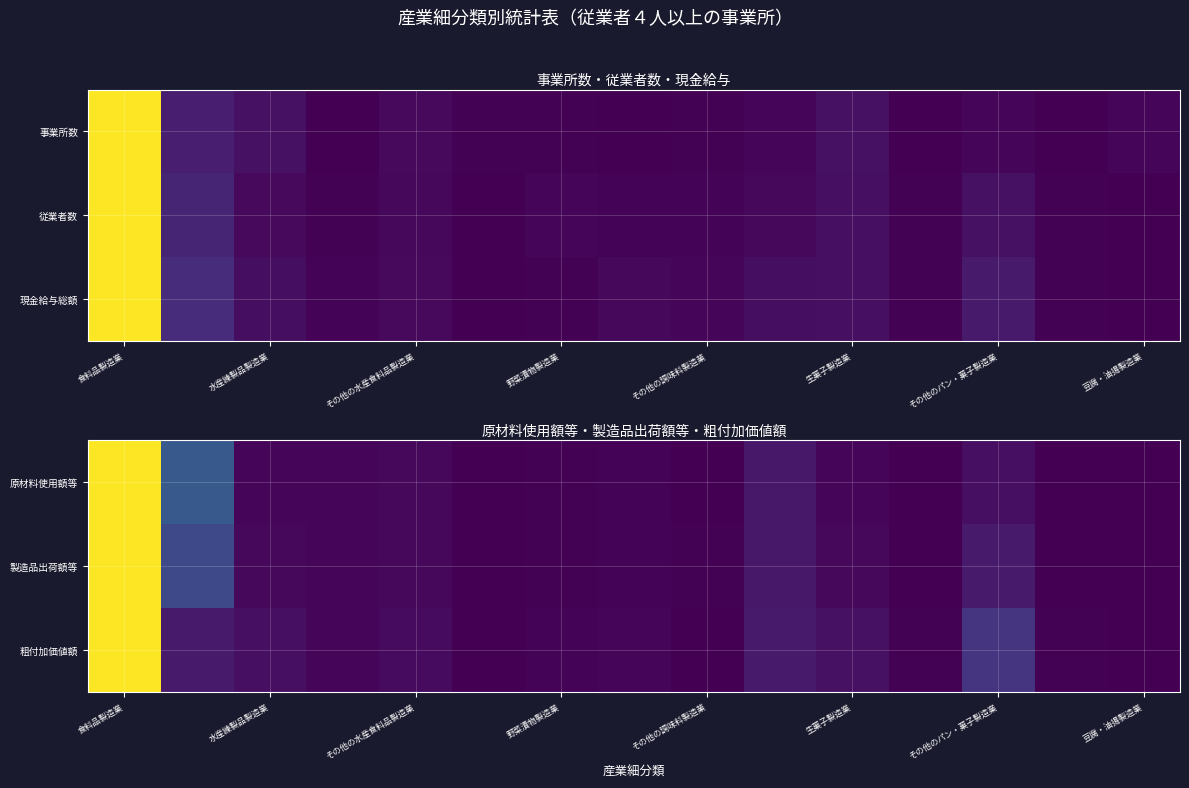

What is the difference between the maximum and minimum values in the 原材料使用額等 series?

1.0